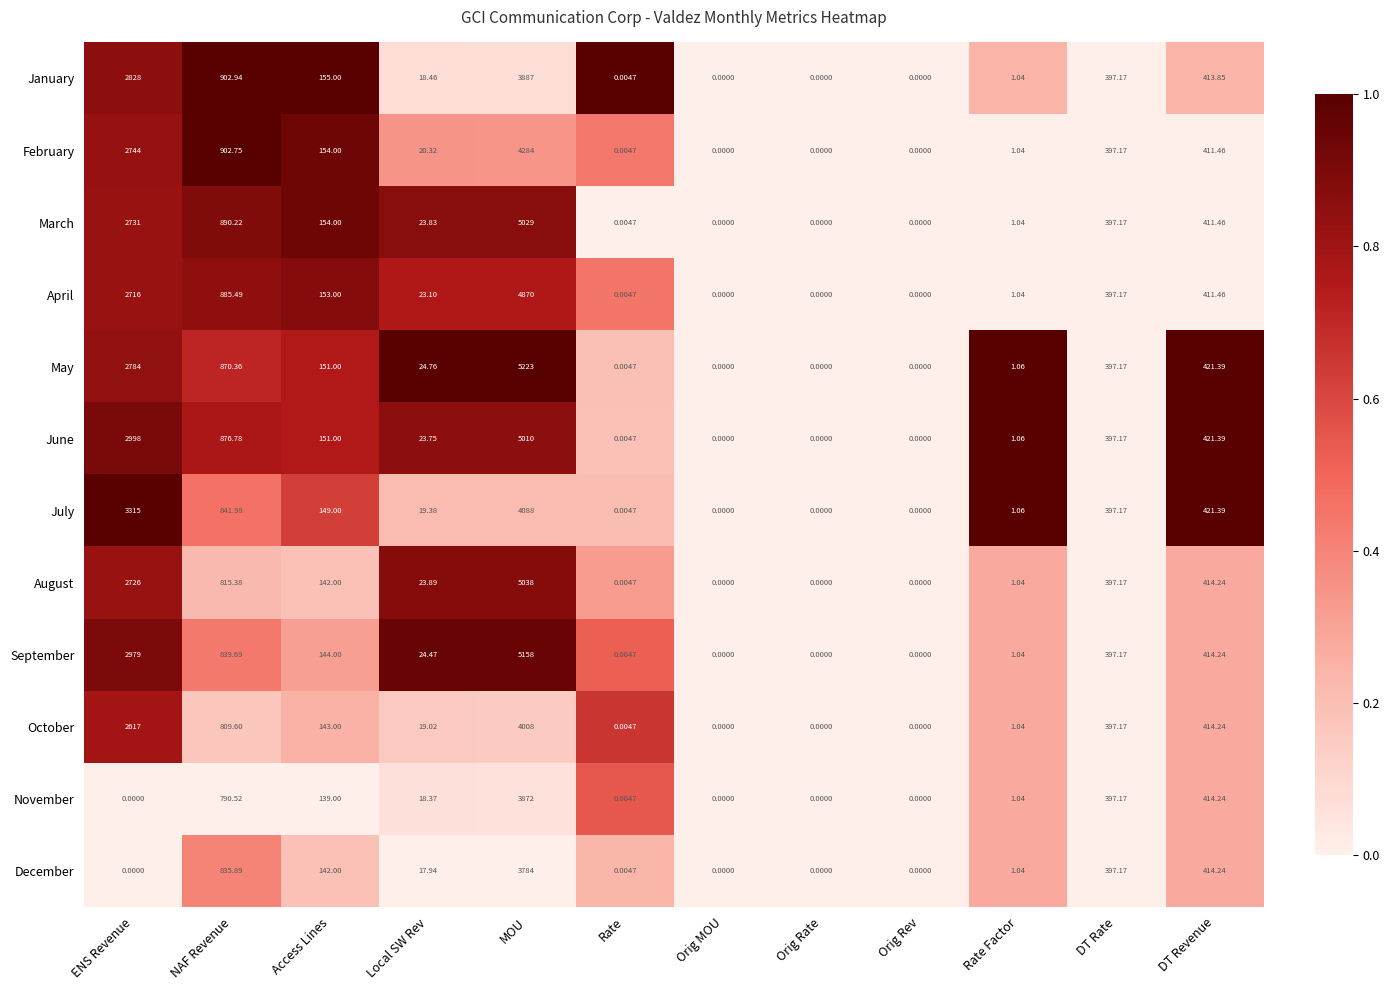

Which series has the largest total across all categories?

September